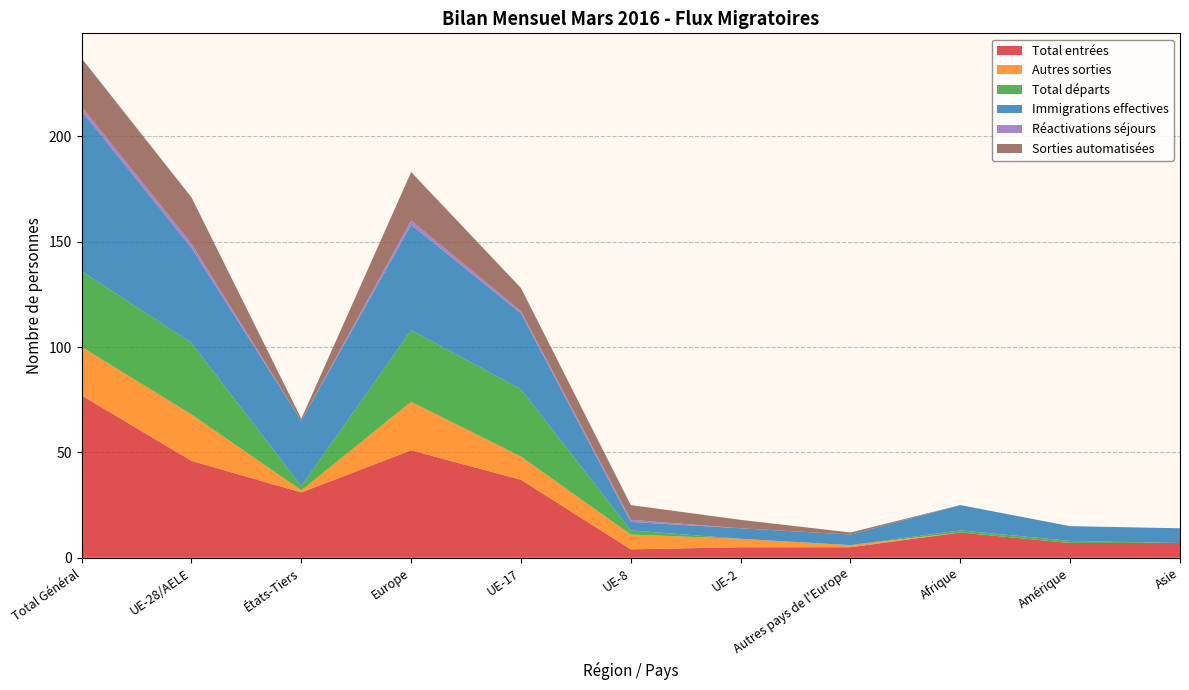

Reading left to right, list all the values displayed in this chart.

Total entrées: Total Général=77	UE-28/AELE=46	États-Tiers=31	Europe=51	UE-17=37	UE-8=4	UE-2=5	Autres pays de l'Europe=5	Afrique=12	Amérique=7	Asie=7
Autres sorties: Total Général=23	UE-28/AELE=22	États-Tiers=1	Europe=23	UE-17=11	UE-8=7	UE-2=4	Autres pays de l'Europe=1	Afrique=0	Amérique=0	Asie=0
Total départs: Total Général=36	UE-28/AELE=34	États-Tiers=2	Europe=34	UE-17=32	UE-8=2	UE-2=0	Autres pays de l'Europe=0	Afrique=1	Amérique=1	Asie=0
Immigrations effectives: Total Général=76	UE-28/AELE=45	États-Tiers=31	Europe=50	UE-17=36	UE-8=4	UE-2=5	Autres pays de l'Europe=5	Afrique=12	Amérique=7	Asie=7
Réactivations séjours: Total Général=2	UE-28/AELE=2	États-Tiers=0	Europe=2	UE-17=1	UE-8=1	UE-2=0	Autres pays de l'Europe=0	Afrique=0	Amérique=0	Asie=0
Sorties automatisées: Total Général=23	UE-28/AELE=22	États-Tiers=1	Europe=23	UE-17=11	UE-8=7	UE-2=4	Autres pays de l'Europe=1	Afrique=0	Amérique=0	Asie=0